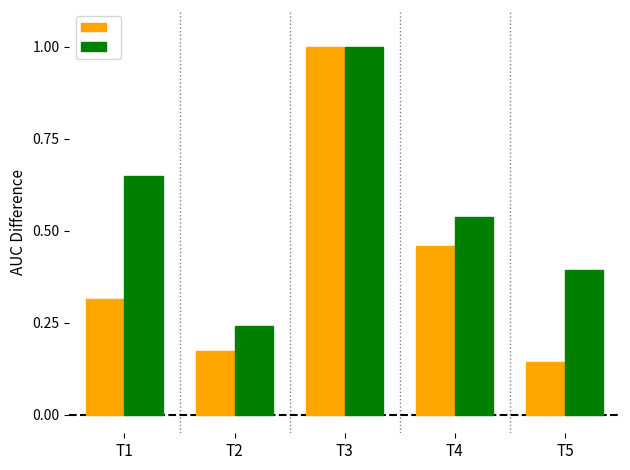

What is the maximum value shown in the chart?

1.0